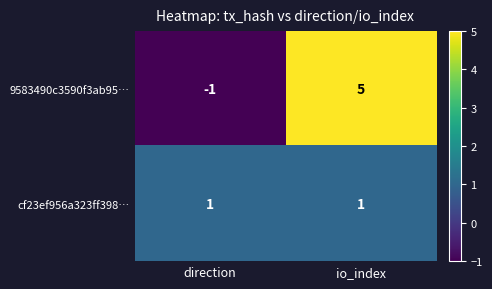

Which series has the largest total across all categories?

9583490c3590f3ab95…